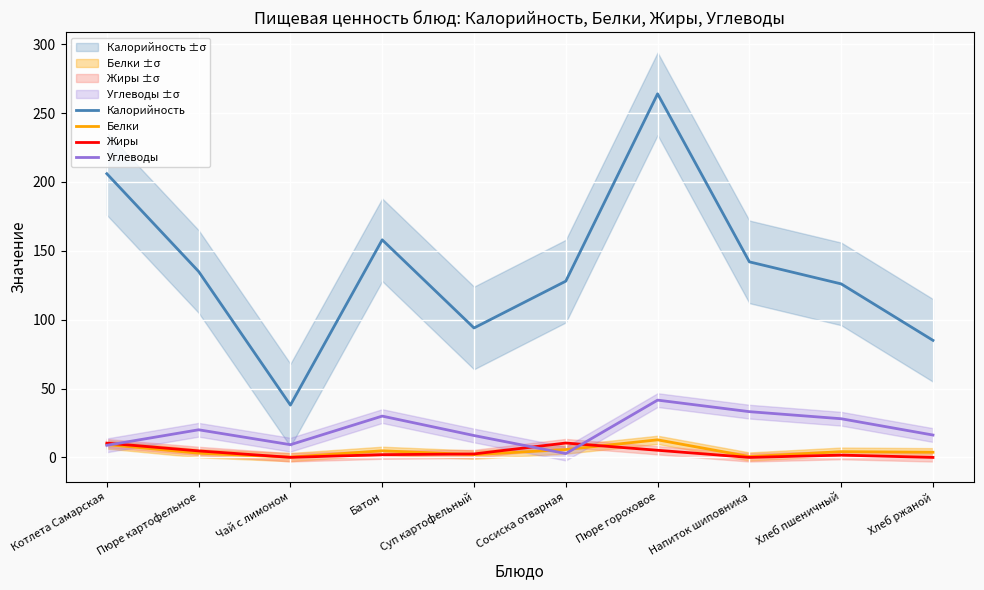

What is the difference between the maximum and minimum values in the Жиры series?

10.4